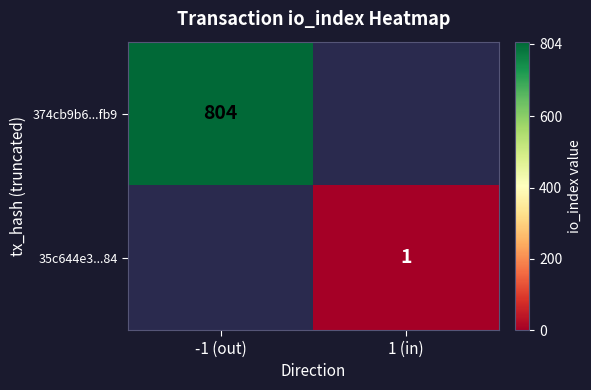

The value of 35c644e3...84 at 1 (in) is 1. True or false?

True